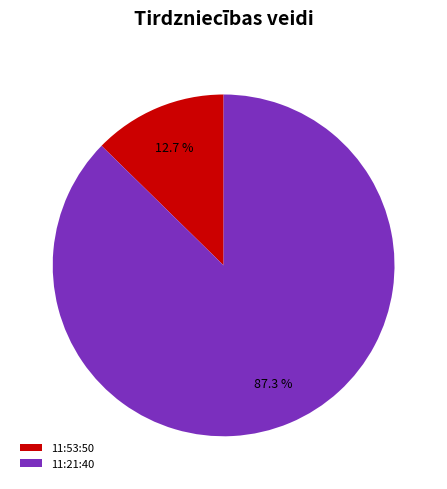

Combined, do 11:53:50 and 11:21:40 account for over 50%?

Yes